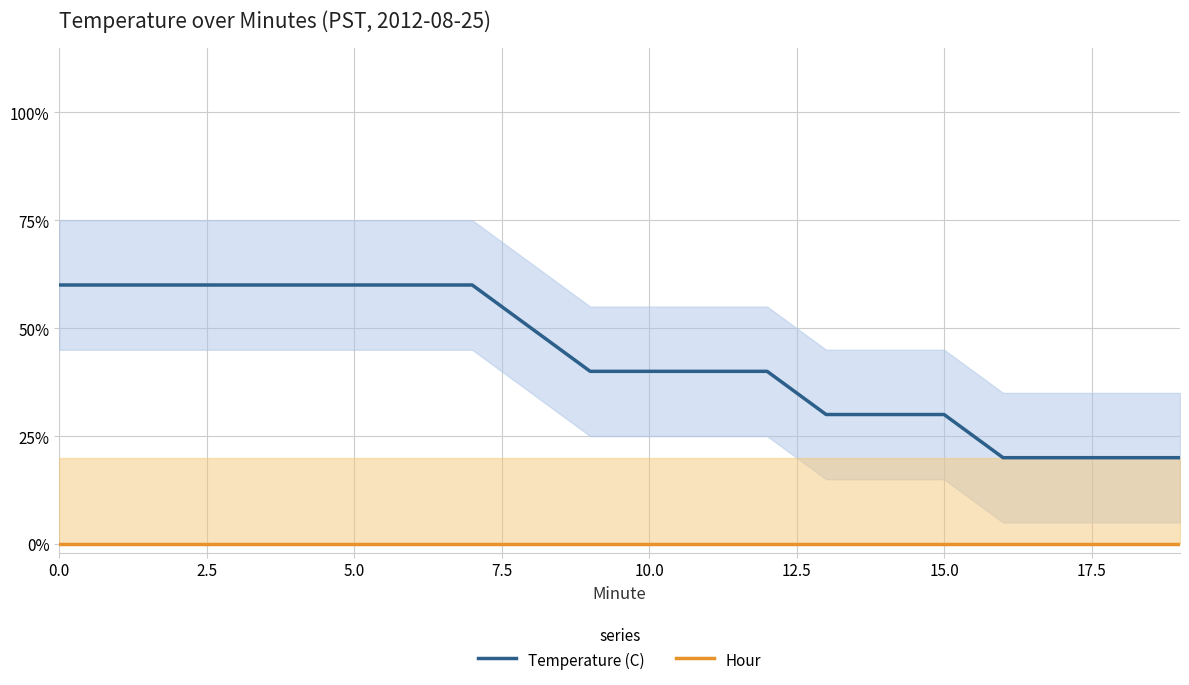

The value of Hour at 15 is 0.0. True or false?

True